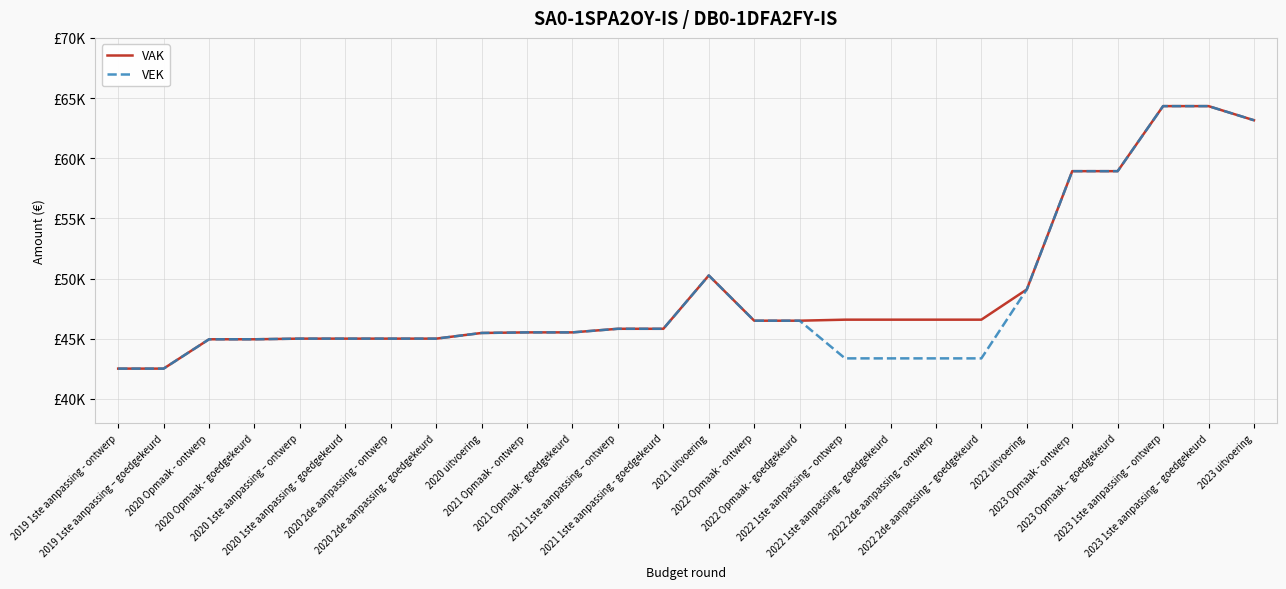

List the labels in order of VEK value, largest first.

2023 1ste aanpassing – ontwerp, 2023 1ste aanpassing – goedgekeurd, 2023 uitvoering, 2023 Opmaak - ontwerp, 2023 Opmaak – goedgekeurd, 2021 uitvoering, 2022 uitvoering, 2022 Opmaak - ontwerp, 2022 Opmaak - goedgekeurd, 2021 1ste aanpassing – ontwerp, 2021 1ste aanpassing - goedgekeurd, 2021 Opmaak - ontwerp, 2021 Opmaak - goedgekeurd, 2020 uitvoering, 2020 1ste aanpassing – ontwerp, 2020 1ste aanpassing - goedgekeurd, 2020 2de aanpassing - ontwerp, 2020 2de aanpassing - goedgekeurd, 2020 Opmaak - ontwerp, 2020 Opmaak - goedgekeurd, 2022 1ste aanpassing – ontwerp, 2022 1ste aanpassing – goedgekeurd, 2022 2de aanpassing – ontwerp, 2022 2de aanpassing – goedgekeurd, 2019 1ste aanpassing - ontwerp, 2019 1ste aanpassing – goedgekeurd